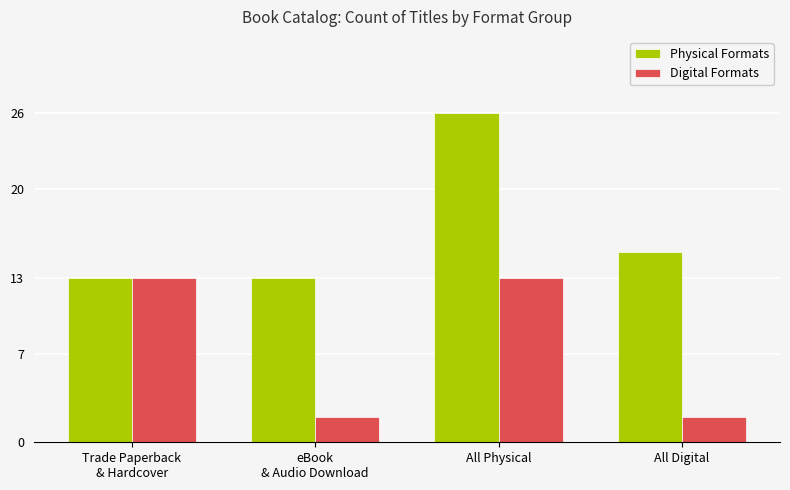

True or false: Physical Formats has a value of 26 at All Physical.

True